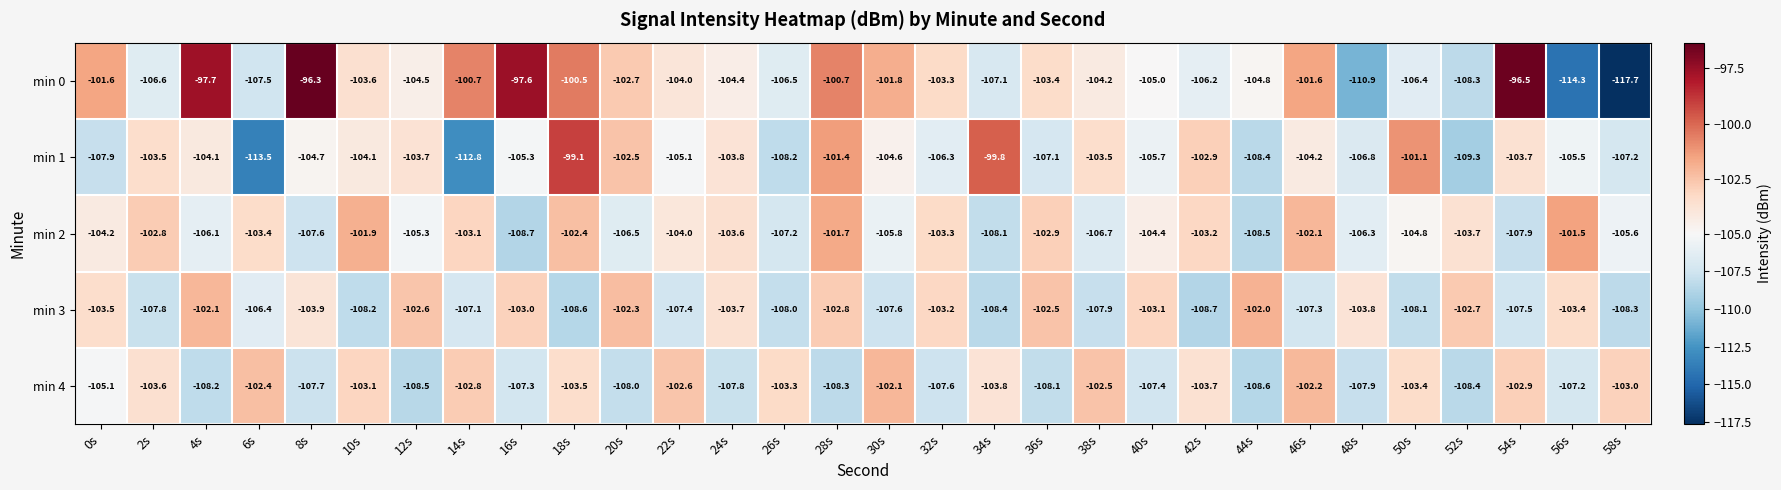

List the series in order of their peak value, highest first.

min 0, min 1, min 2, min 3, min 4